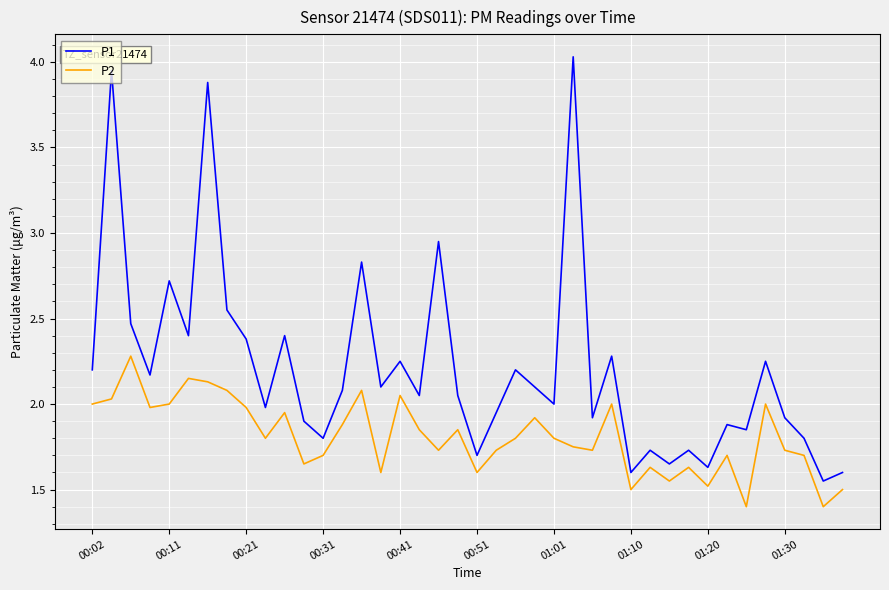

Rank the series by their maximum value, from lowest to highest.

P2, P1